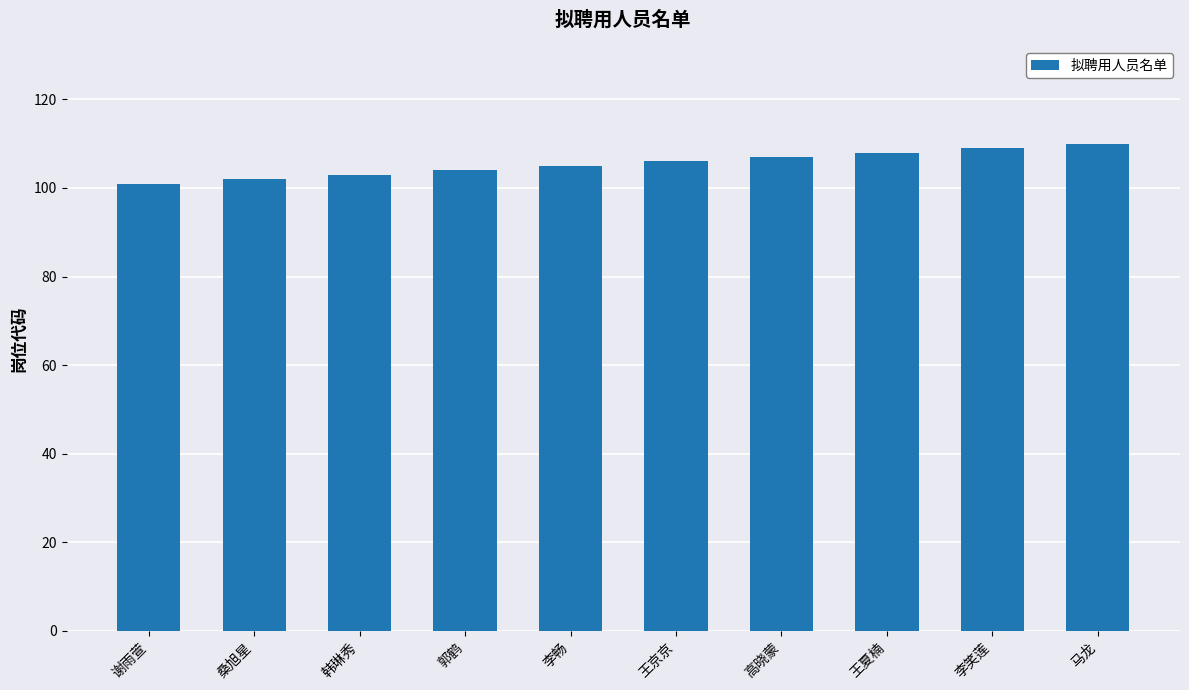

What is the smallest value displayed?

101